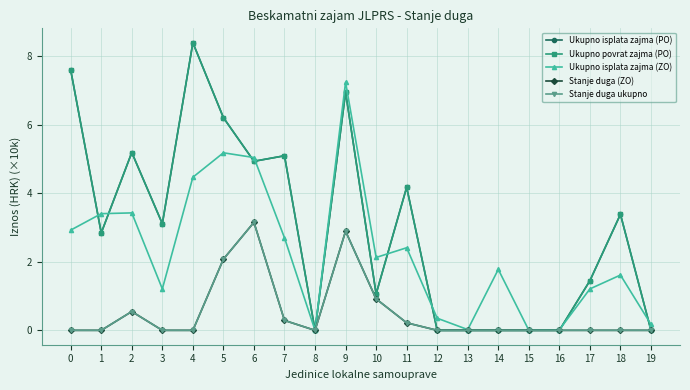

What are all the series names shown in the legend?

Ukupno isplata zajma (PO), Ukupno povrat zajma (PO), Ukupno isplata zajma (ZO), Stanje duga (ZO), Stanje duga ukupno